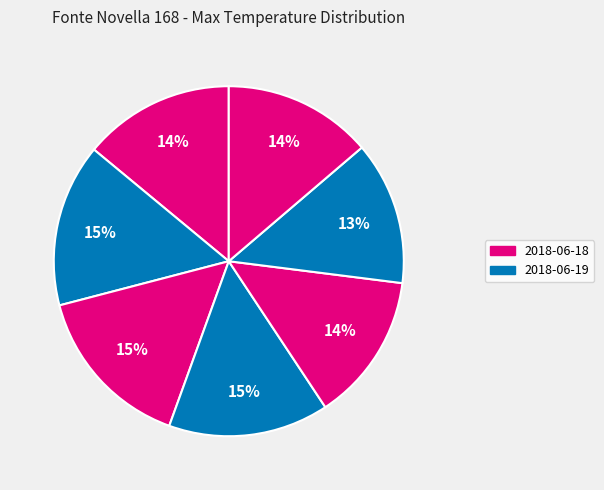

Count the number of slices in the pie.

7